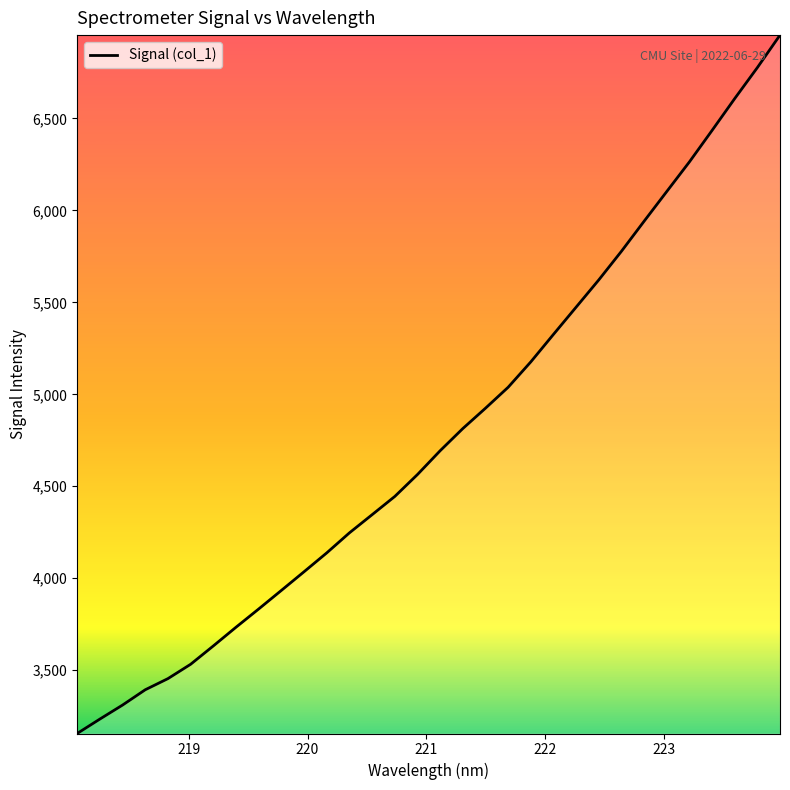

What is the smallest value displayed?

3156.0